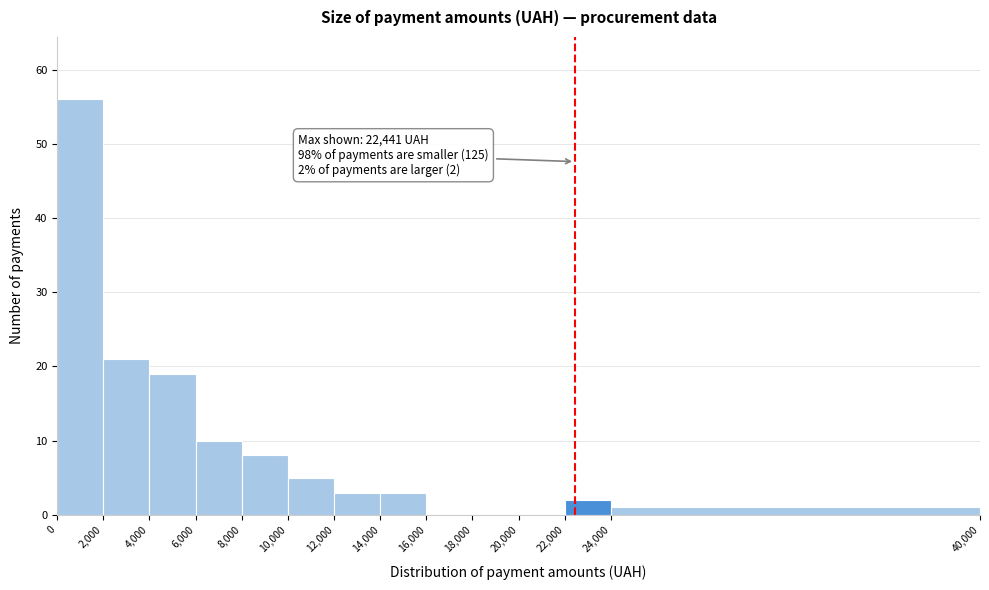

Over which range of the x-axis is the bar tallest?

0 to 2,000